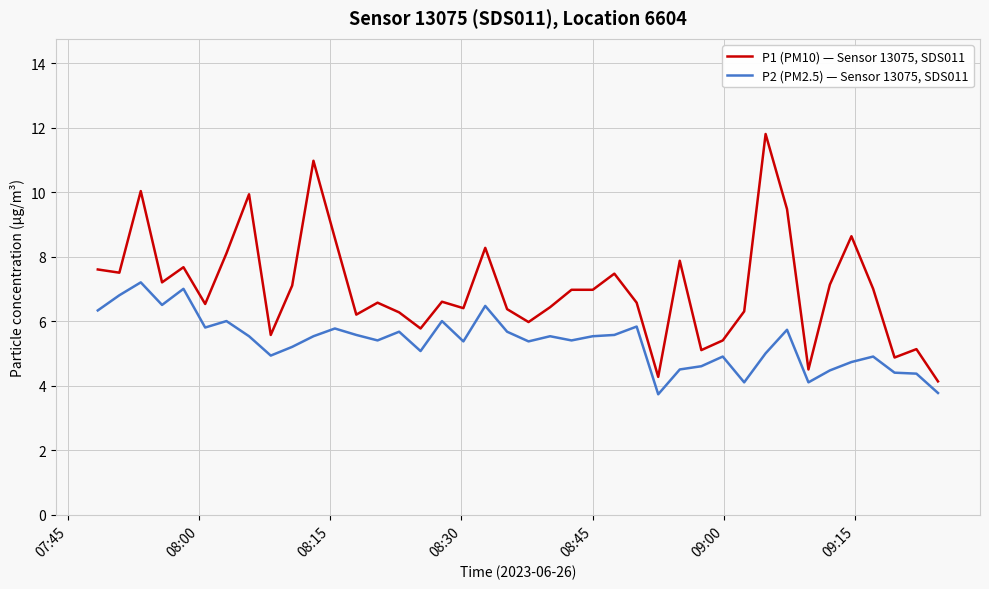

What is the difference between the maximum and minimum values in the P2 (PM2.5) — Sensor 13075, SDS011 series?

3.5